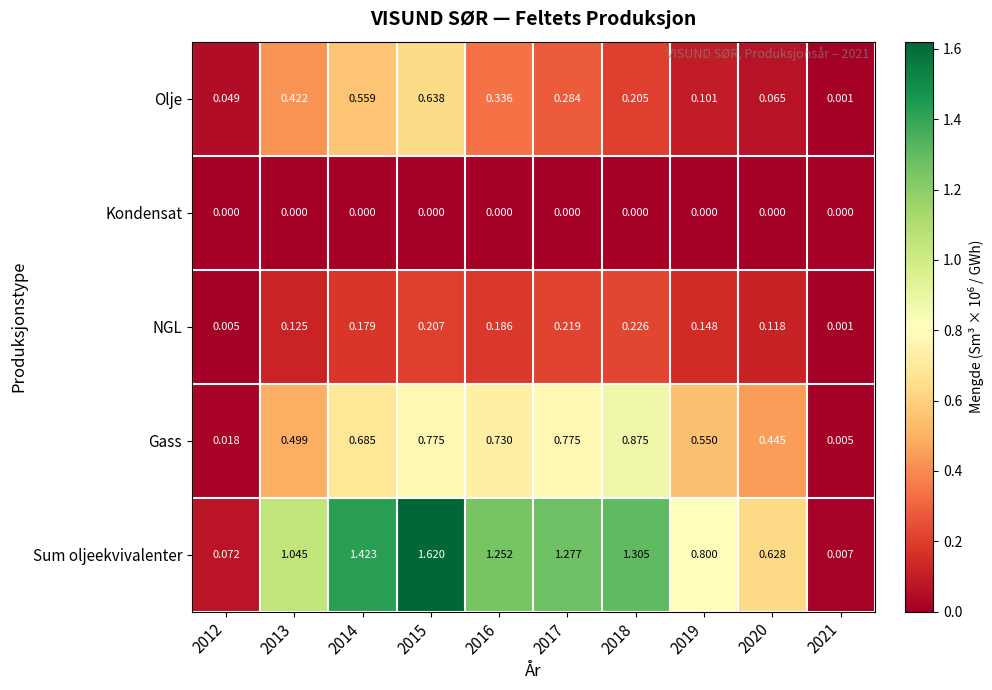

Rank the series by their maximum value, from highest to lowest.

Sum oljeekvivalenter, Gass, Olje, NGL, Kondensat